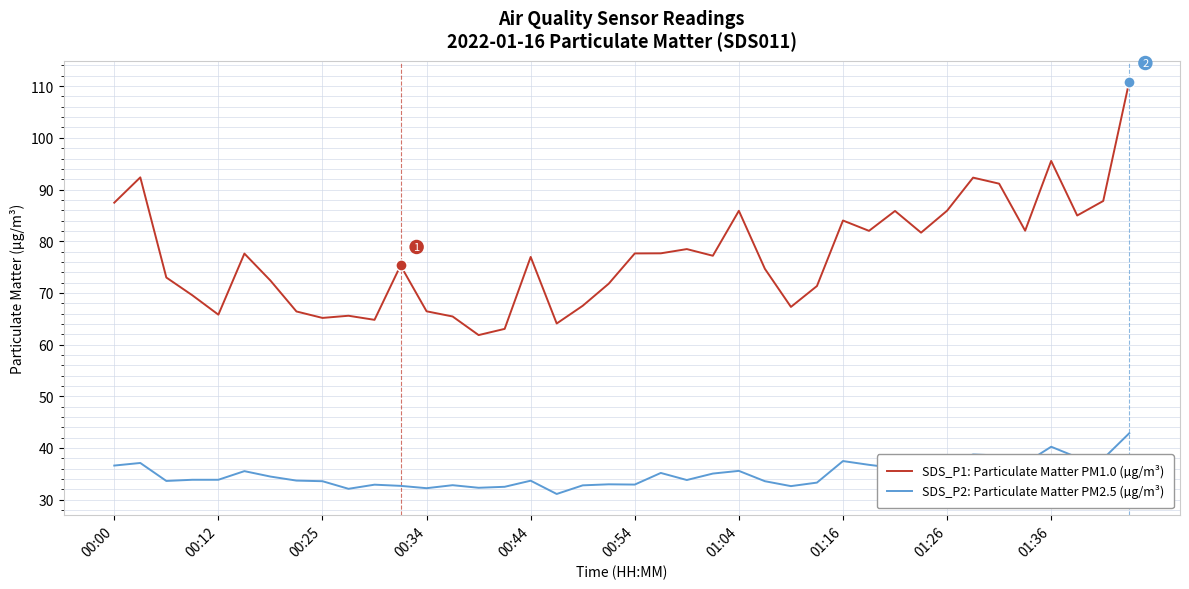

True or false: SDS_P1: Particulate Matter PM1.0 (µg/m³) and SDS_P2: Particulate Matter PM2.5 (µg/m³) cross at least once.

False